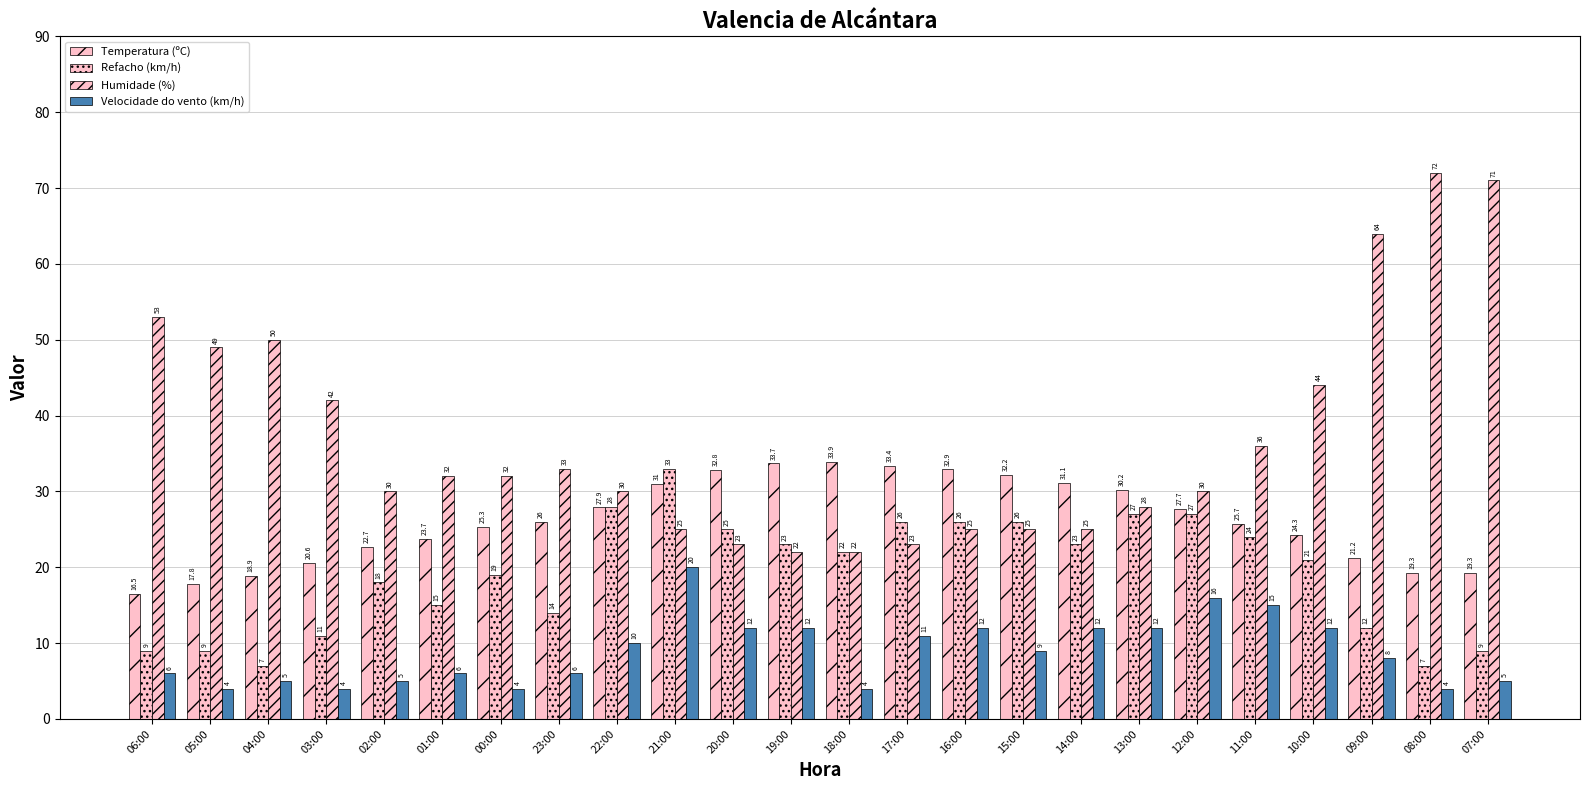

Rank the series by their maximum value, from lowest to highest.

Velocidade do vento (km/h), Refacho (km/h), Temperatura (ºC), Humidade (%)